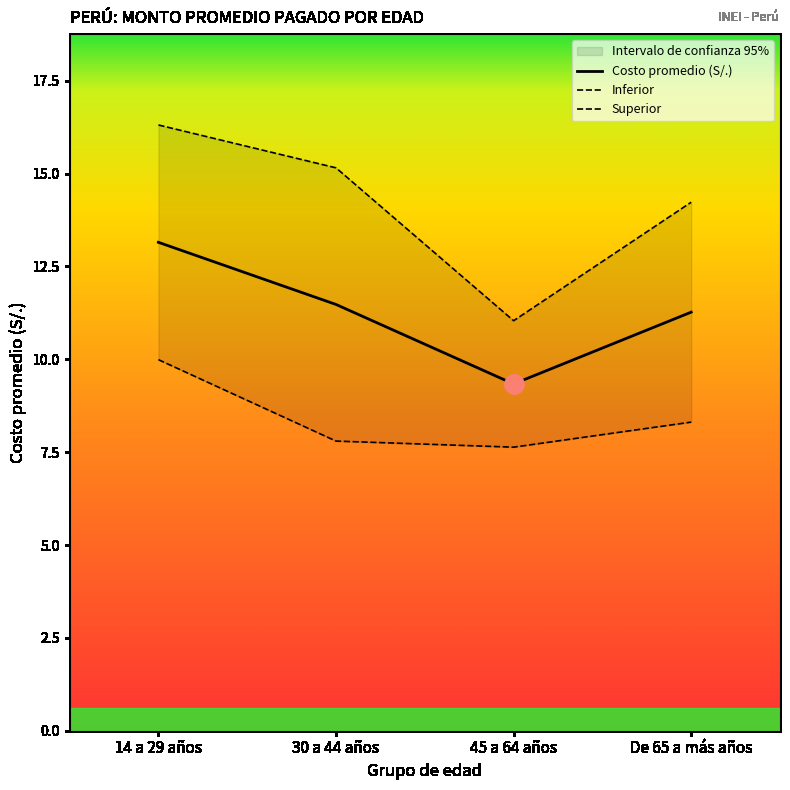

At which label does Superior reach its peak?

14 a 29 años